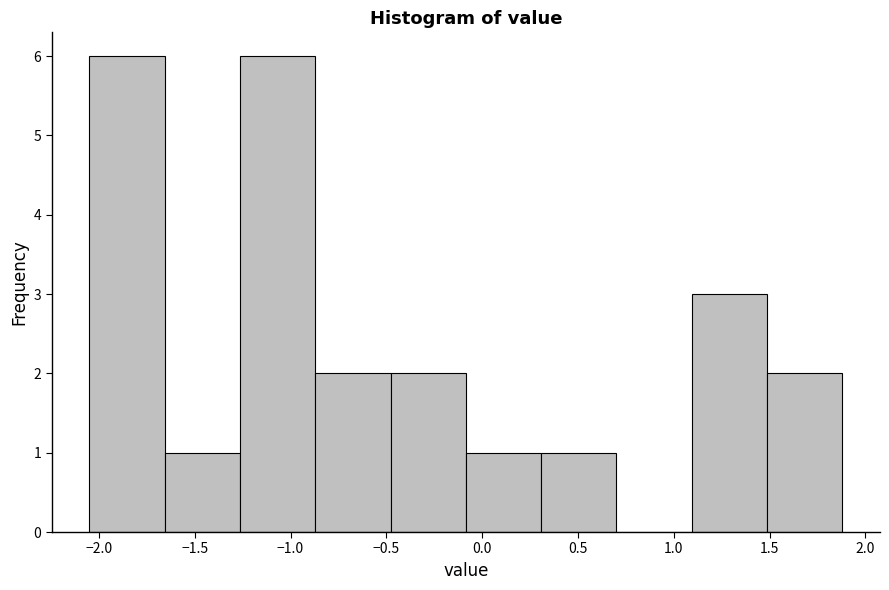

What is the height of the bar covering -0.85 to -0.50 on the x-axis? Neither the bar edges nor the heights are printed on the chart, so give them approximately, as read against the axes.

2